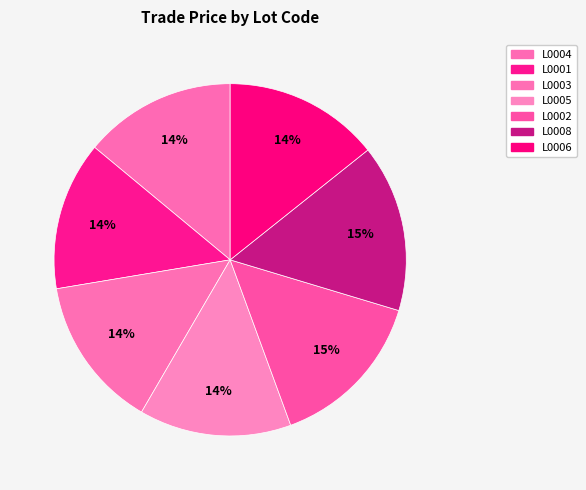

Is it true that L0003 is 14% of the pie?

True